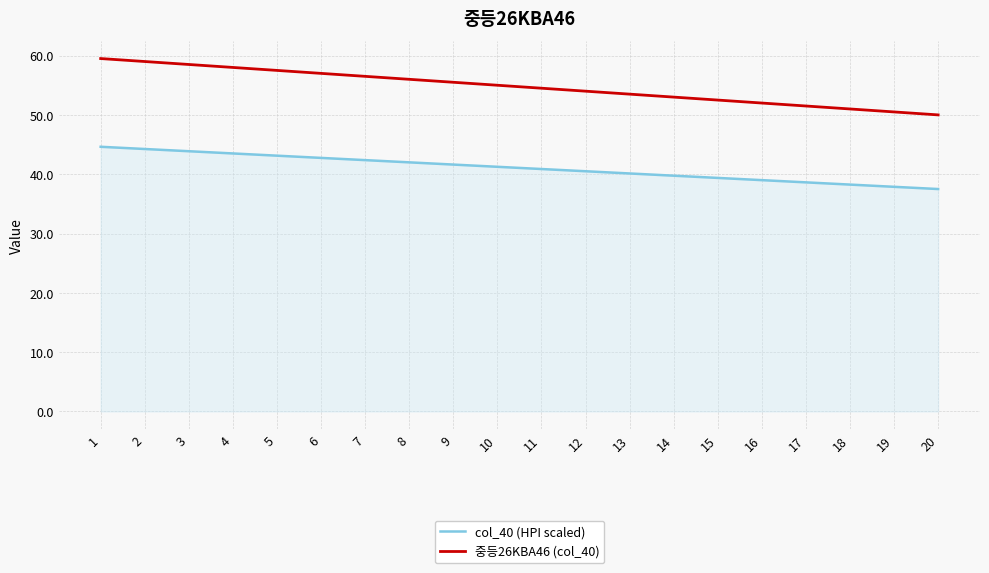

The col_40 (HPI scaled) series shows 39.0 at 16. True or false?

True